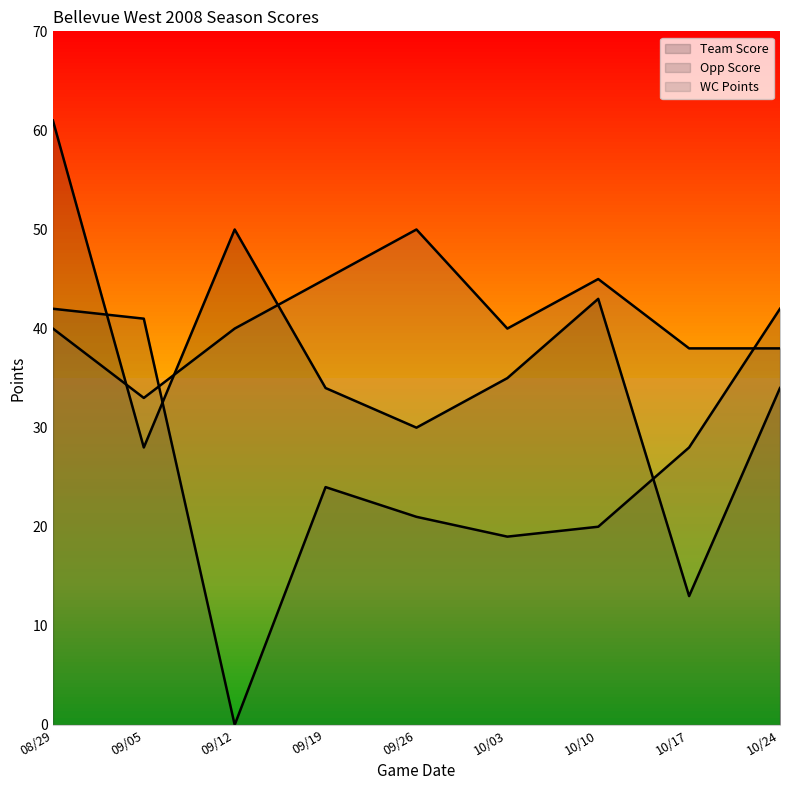

The value of Team Score at 08/29 is 61. True or false?

True